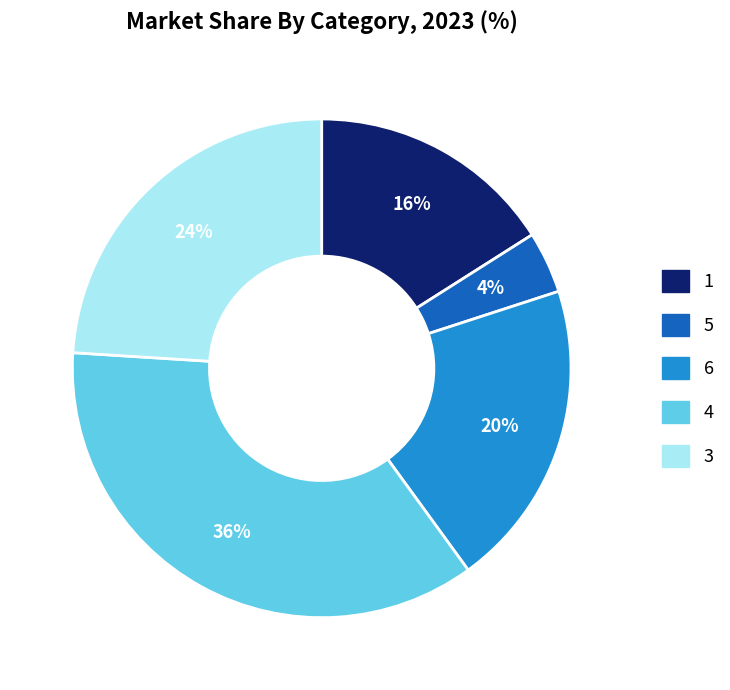

To the nearest percent, what is the average slice percentage?

20%